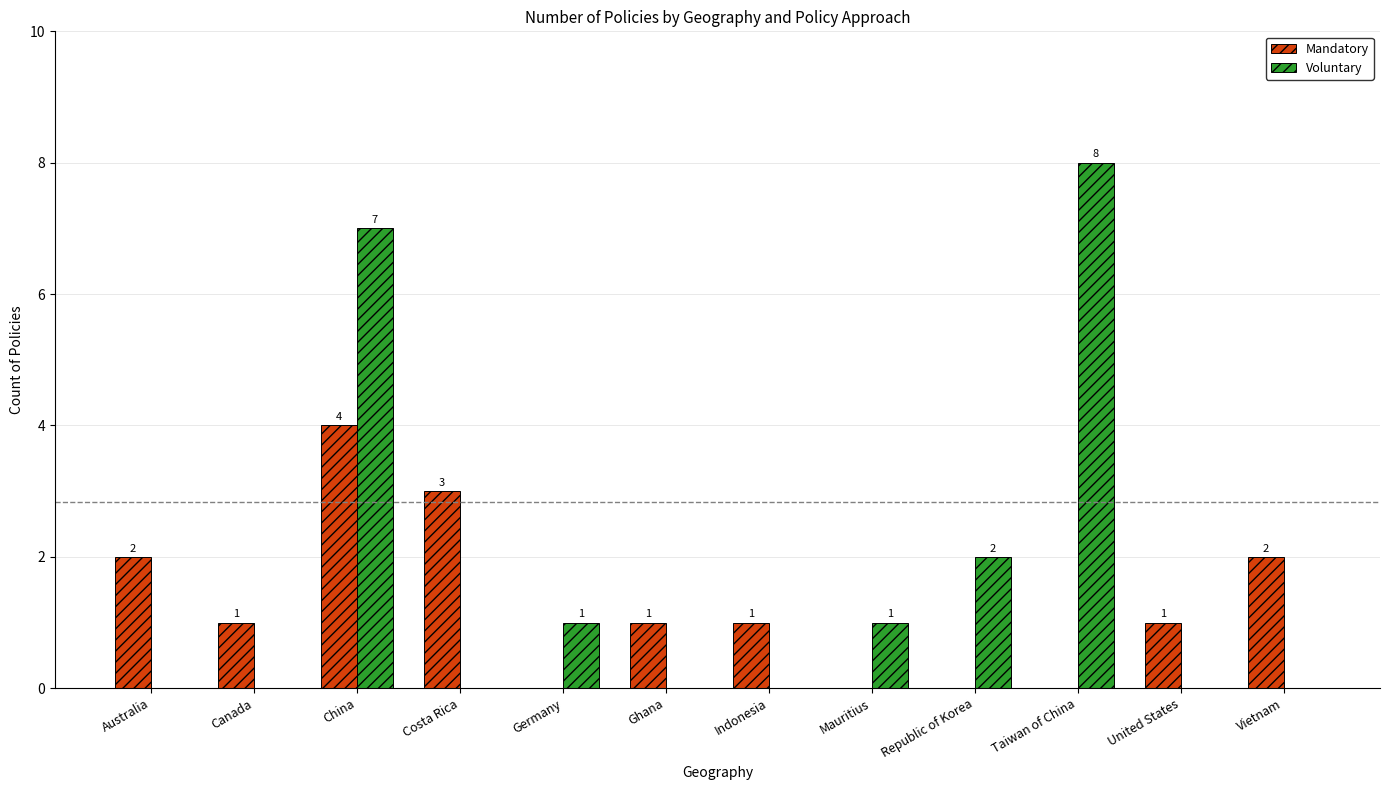

Reading right to left, list all the values displayed in this chart.

Mandatory: 2	1	0	0	0	1	1	0	3	4	1	2
Voluntary: 0	0	8	2	1	0	0	1	0	7	0	0